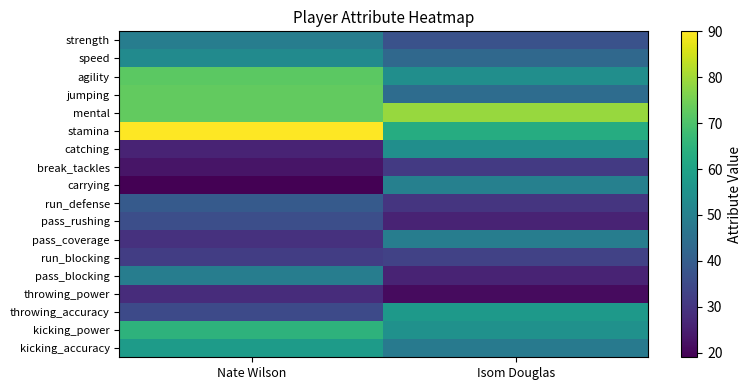

At how many categories does at least one series exceed 66?

2